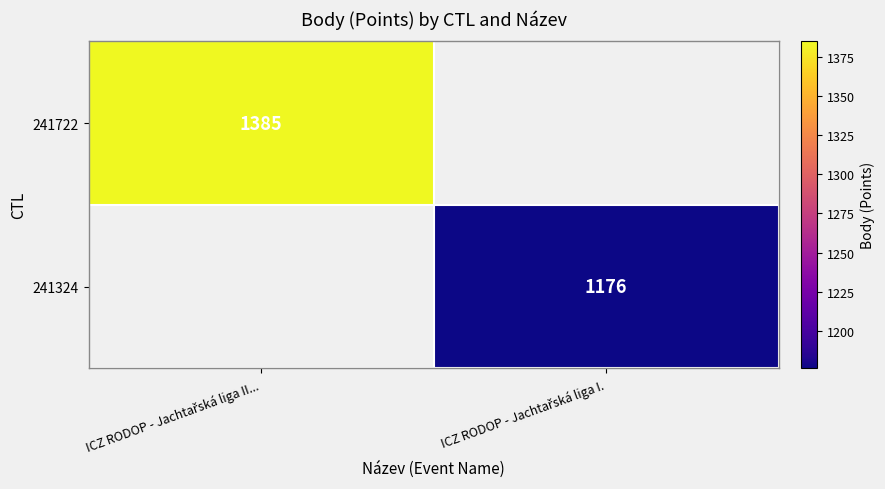

The 241324 series shows 342.1 at ICZ RODOP - Jachtařská liga I.. True or false?

False